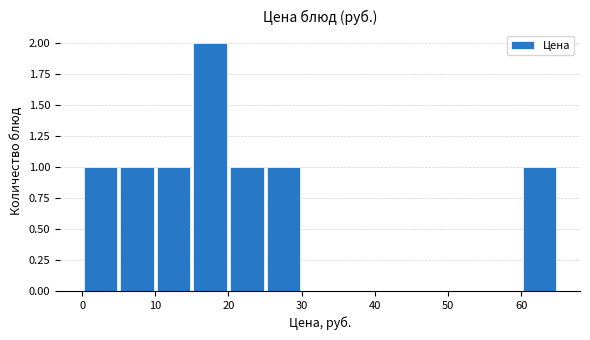

Which range on the x-axis has the tallest bar?

15 to 20